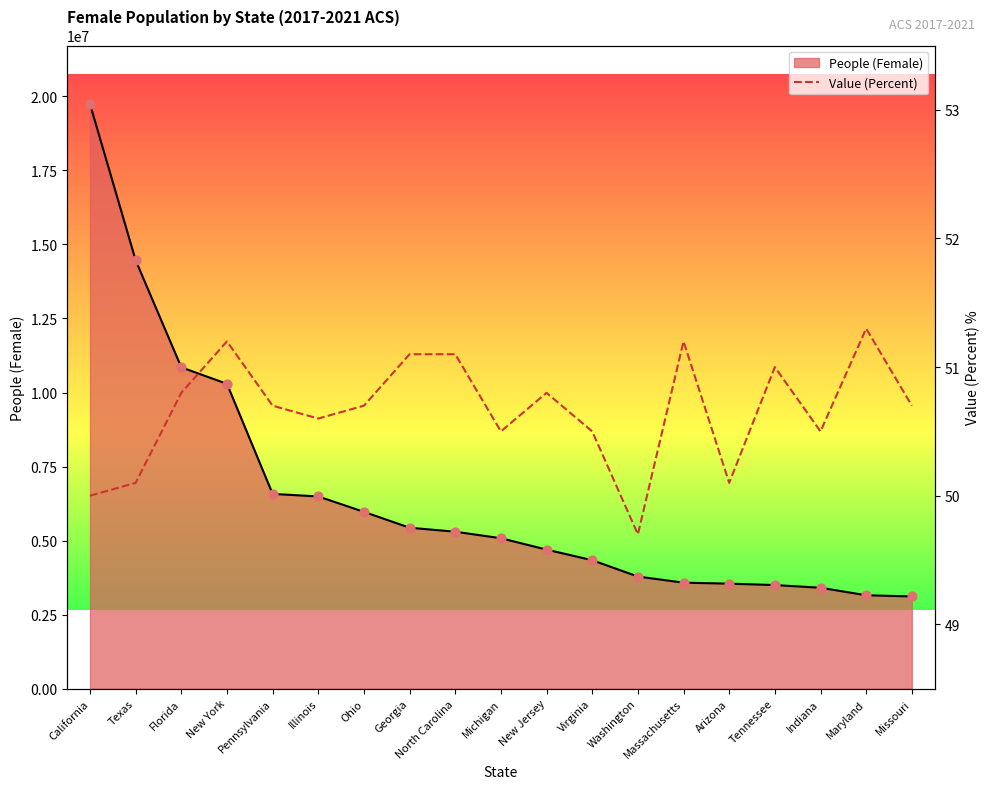

Between Washington and California, which is larger?

California